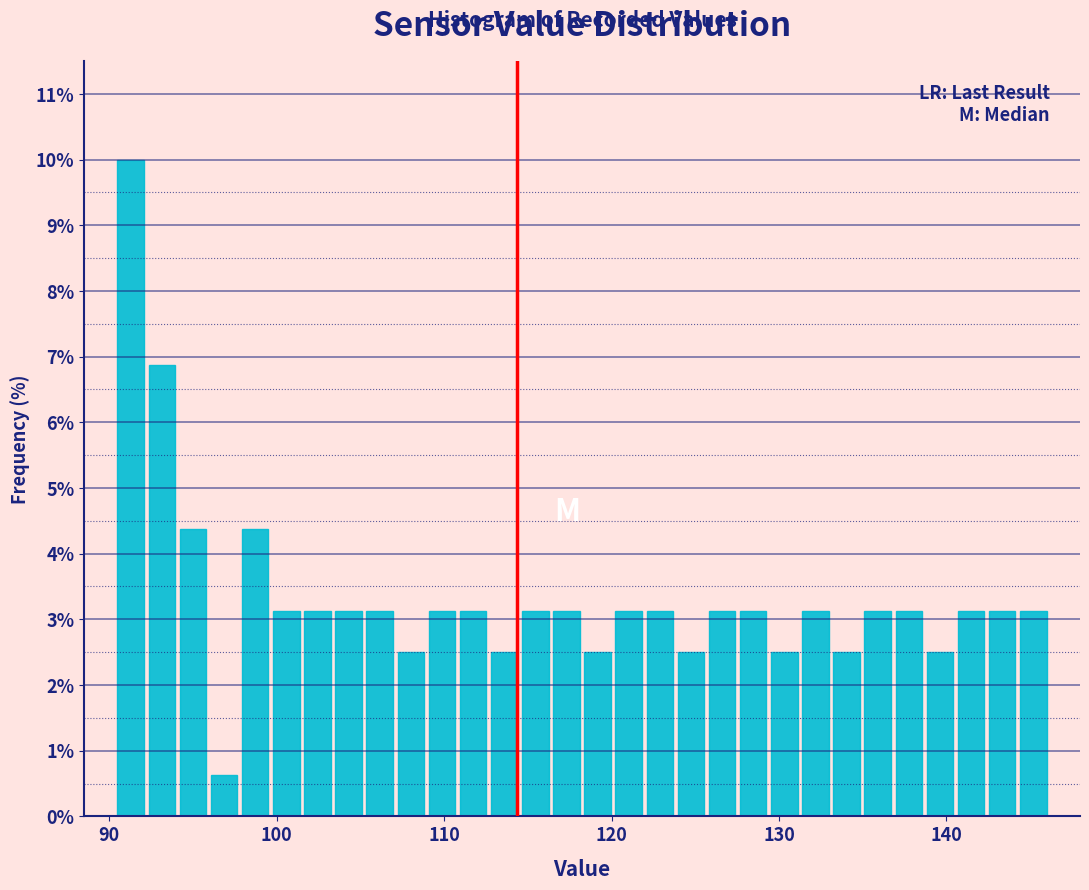

Around what value on the x-axis is the tallest bar? Give the approximate position of its centre, as read against the axis.

91